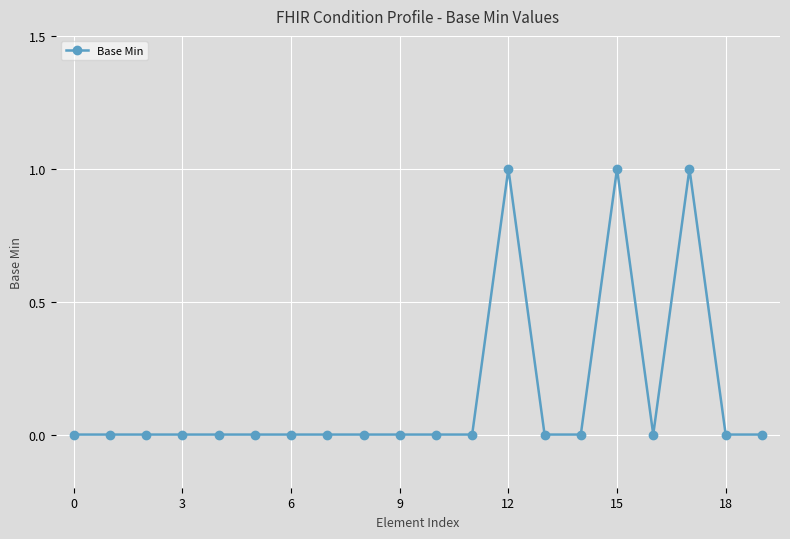

How many data points does each series have?

20